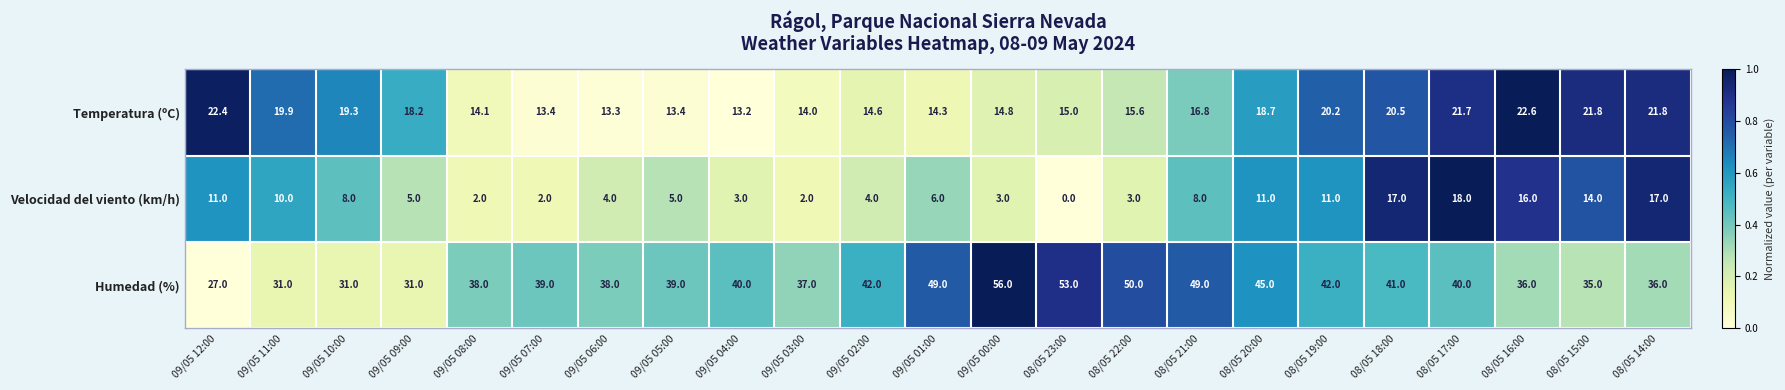

Between 09/05 10:00 and 08/05 14:00, which series saw the biggest shift?

Velocidad del viento (km/h)